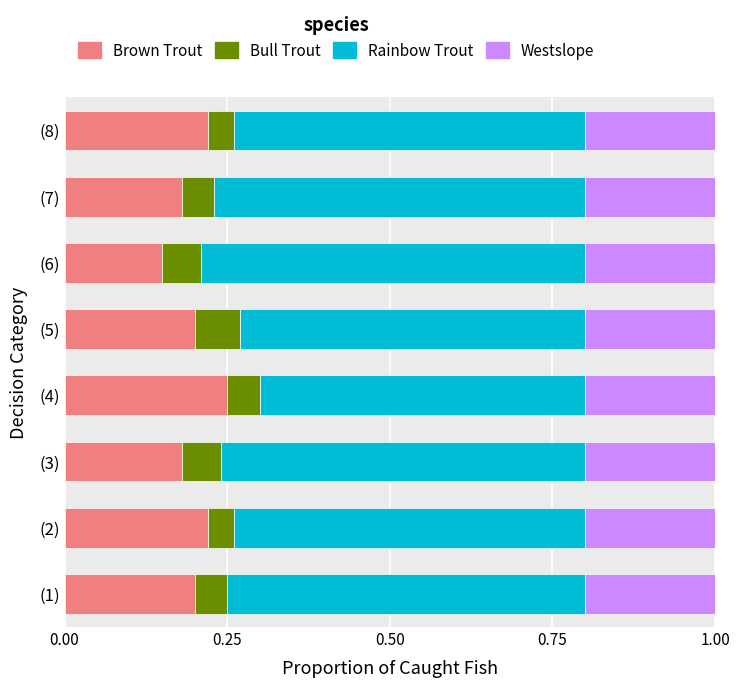

The value of Brown Trout at (5) is 0.1. True or false?

False